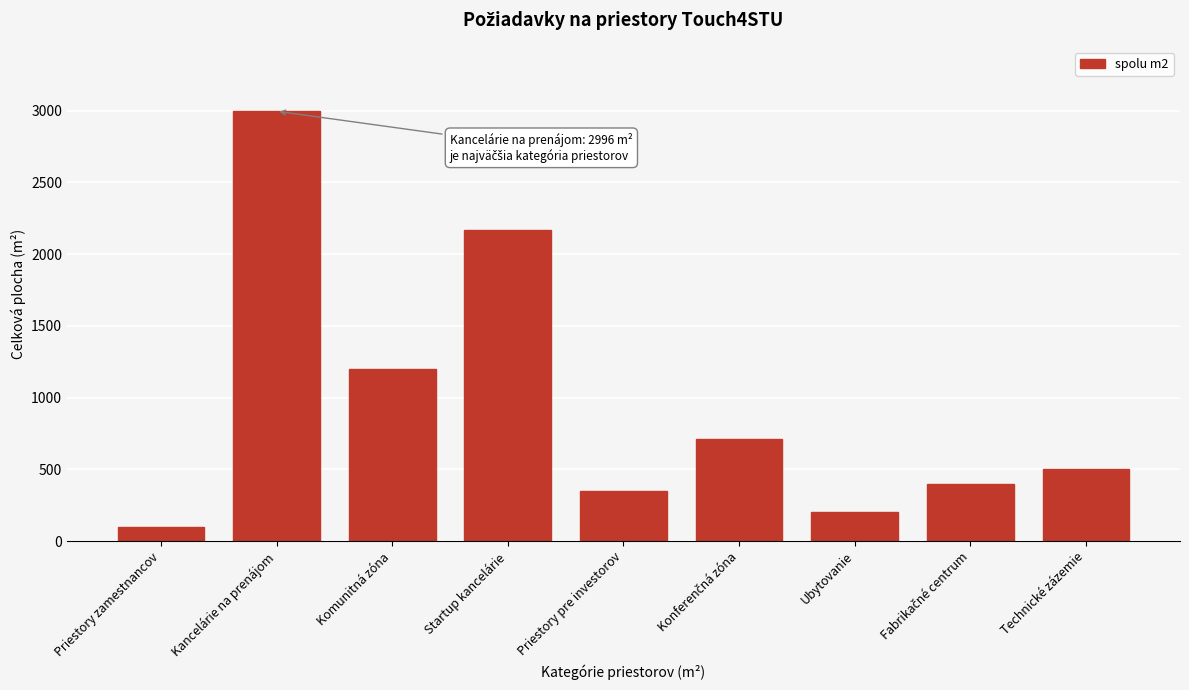

Reading right to left, list all the values displayed in this chart.

500	400	200	710	350	2167	1200	2996	100